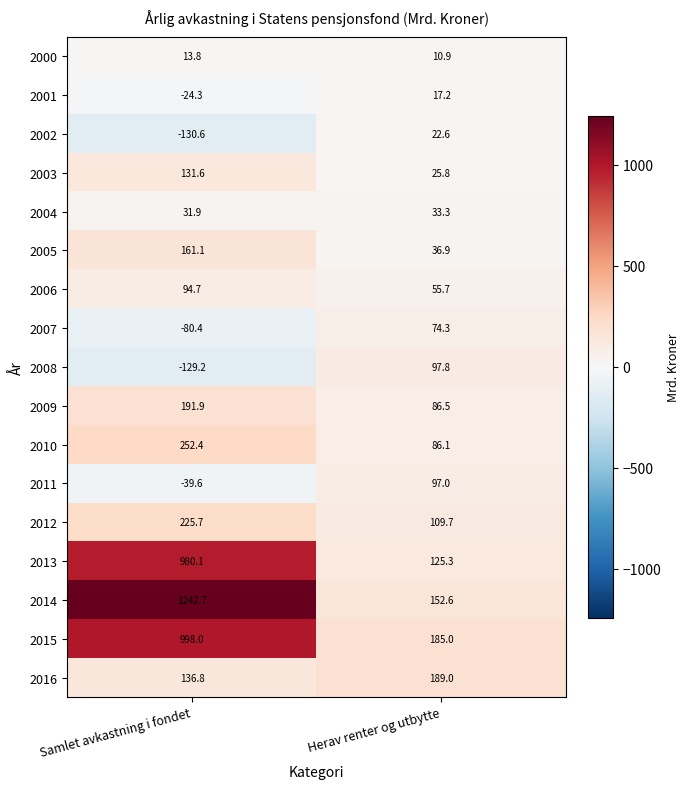

Which series has the largest total across all categories?

2014